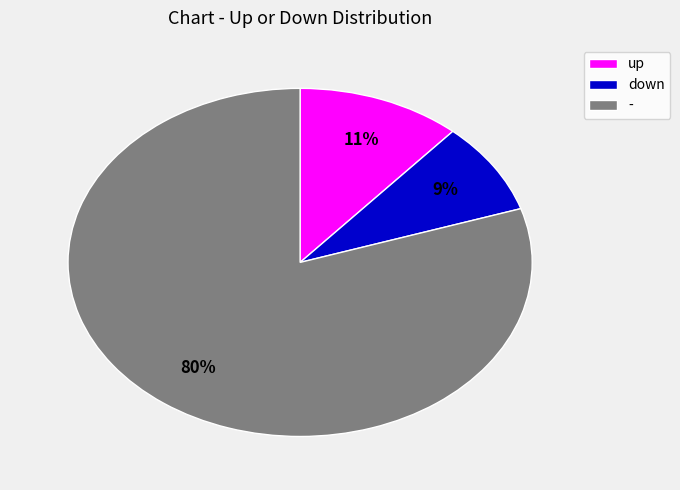

Which has a higher value, - or up?

-